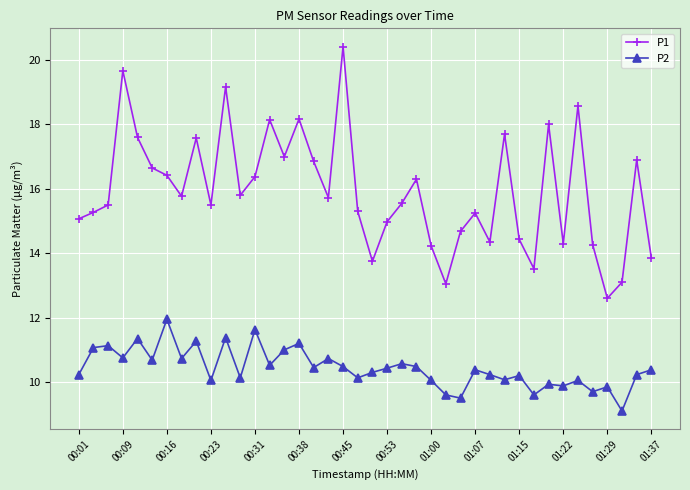

How many data points in P2 are less than 10?

8